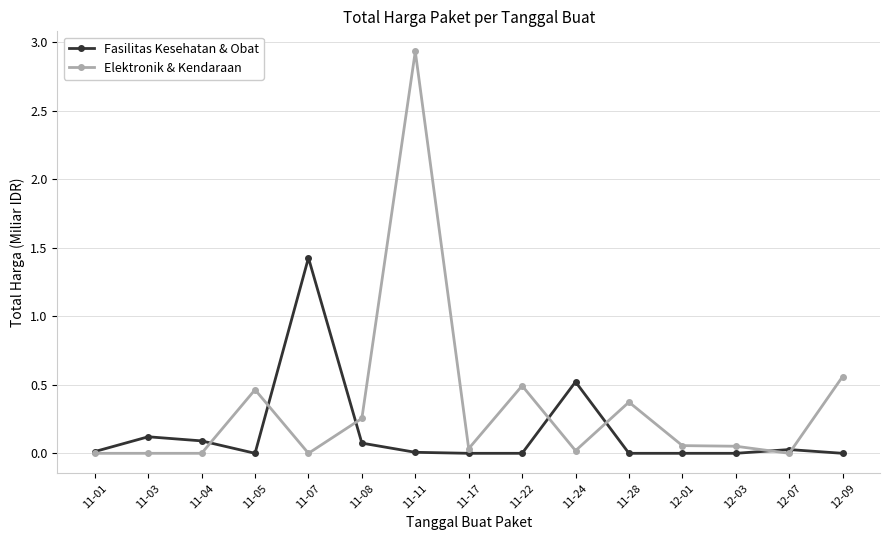

In Fasilitas Kesehatan & Obat, how many points are higher than both neighbors (excluding endpoints)?

4